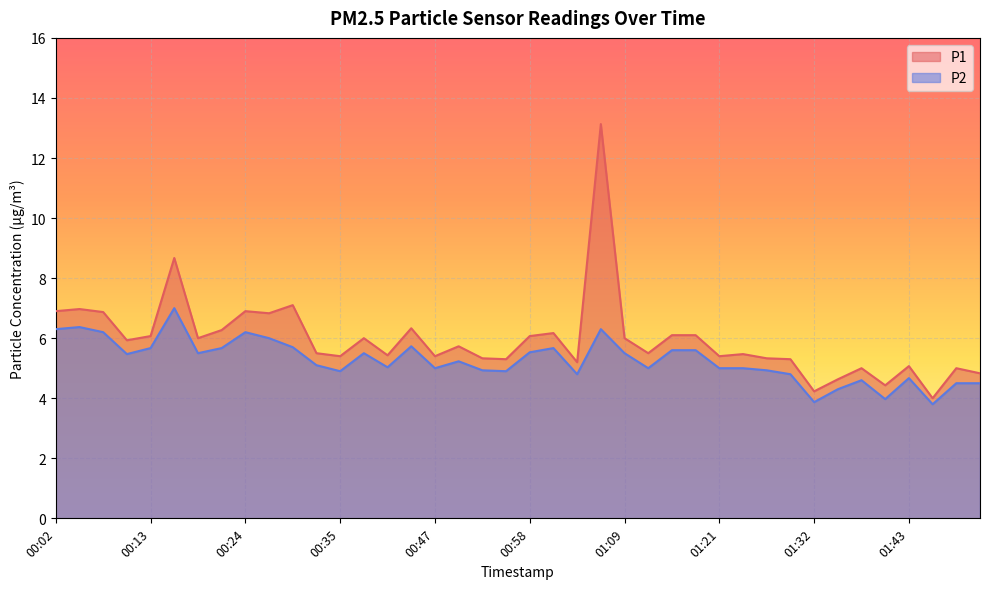

Where is P1 nearest to the value 8?

00:16